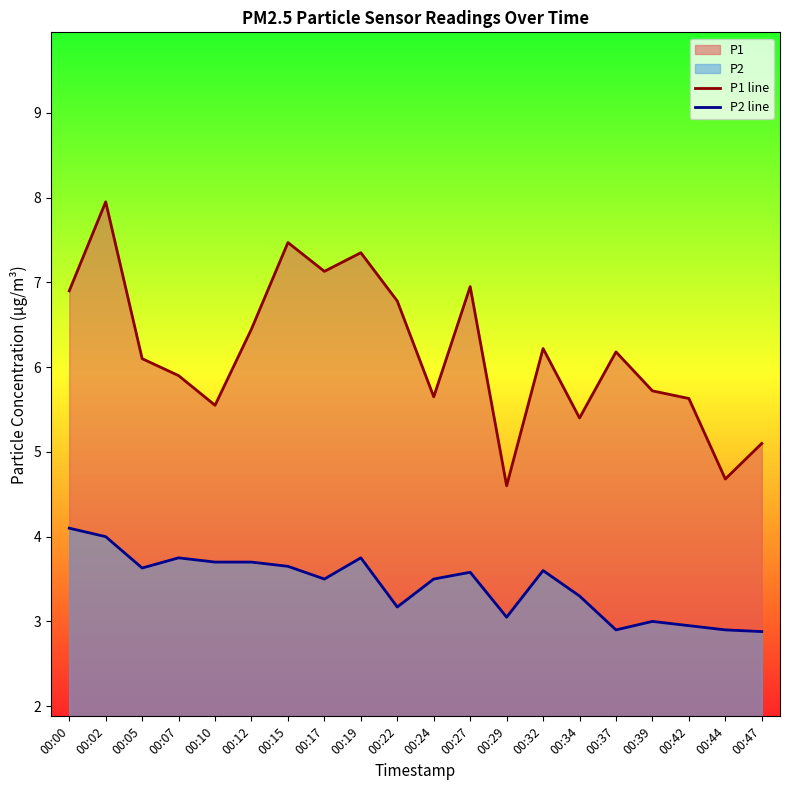

Where is the first local minimum for P1 line?

00:10